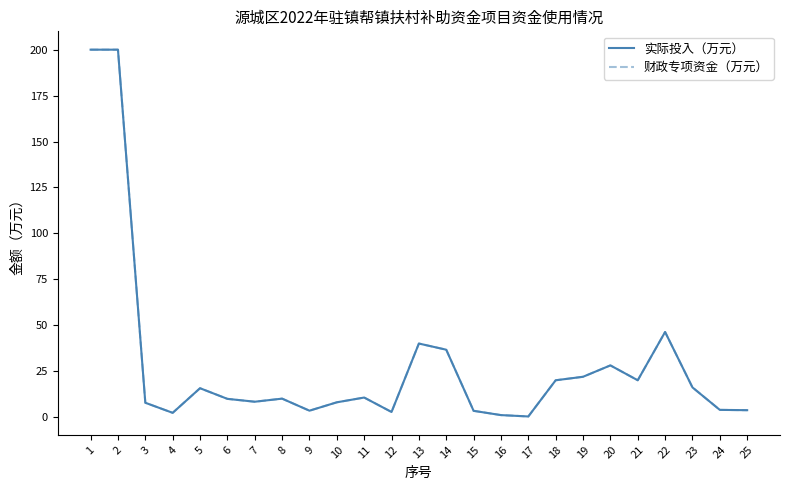

How many interior local peaks does the 实际投入（万元） series have?

6